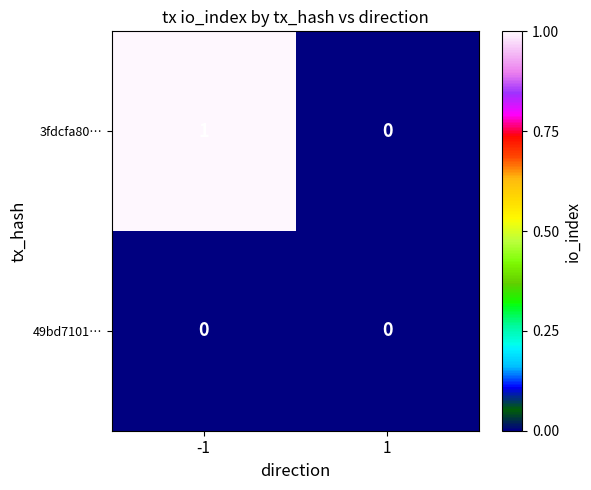

True or false: 3fdcfa80… has a value of 0 at 1.

True